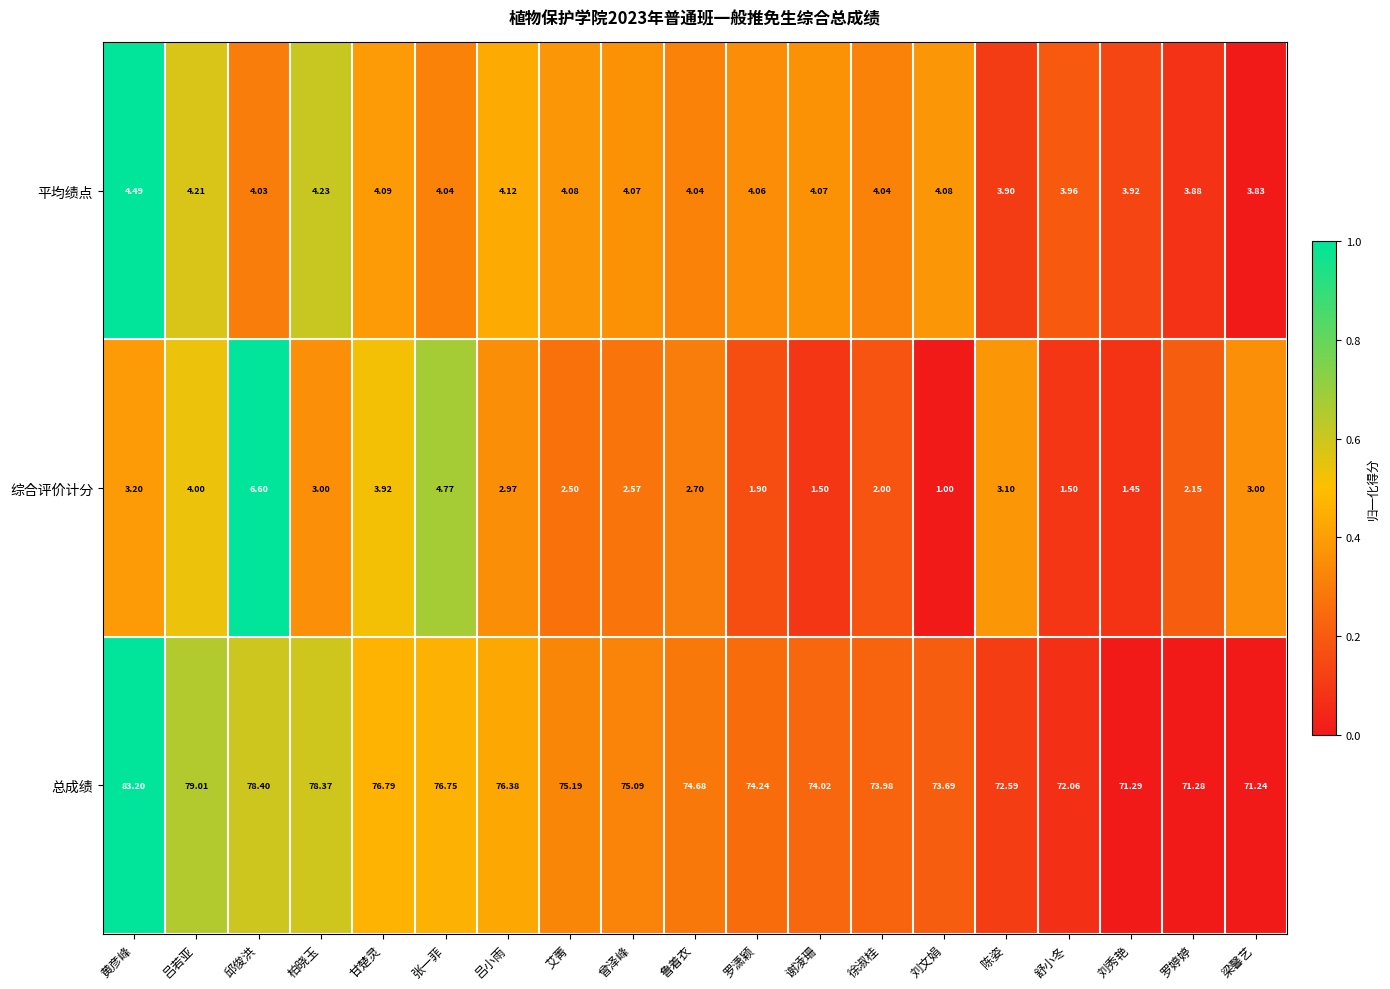

List the series in order of their peak value, lowest first.

平均绩点, 综合评价计分, 总成绩